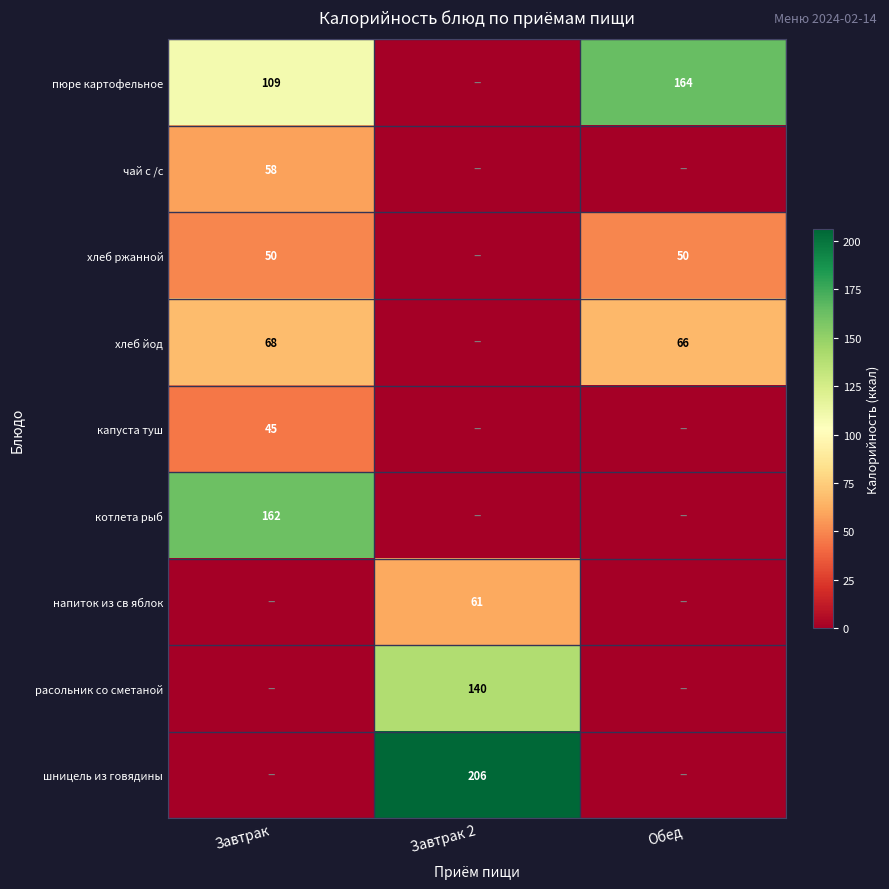

Count the number of data series in this chart.

9